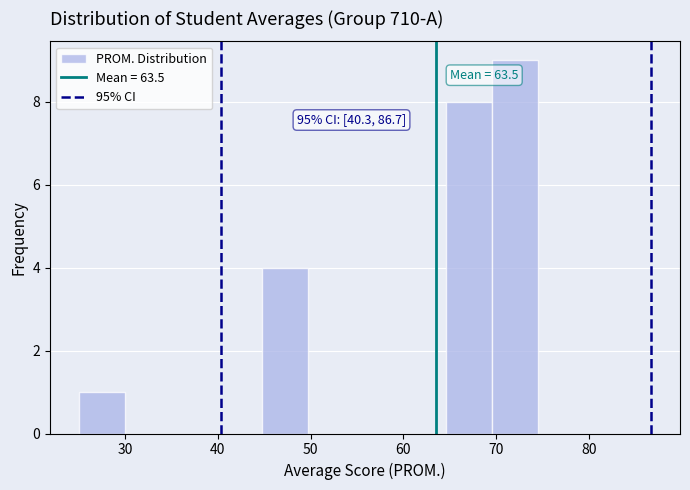

Over which range of the x-axis is the bar tallest?

70 to 75